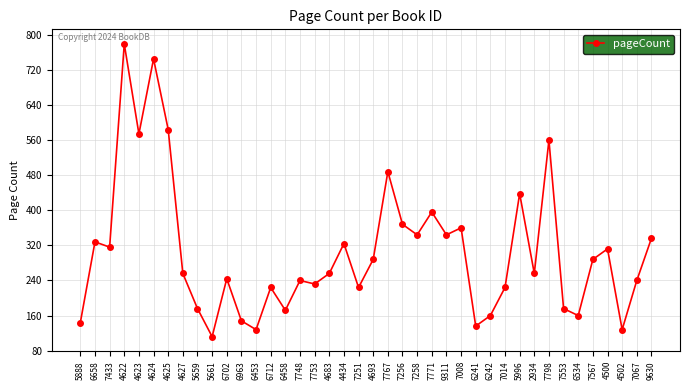

Reading left to right, extract all data points from this chart.

144	328	316	779	574	745	584	256	176	112	244	148	128	224	172	240	232	256	324	224	288	488	368	344	396	344	360	136	160	224	438	256	560	176	160	288	312	128	240	336